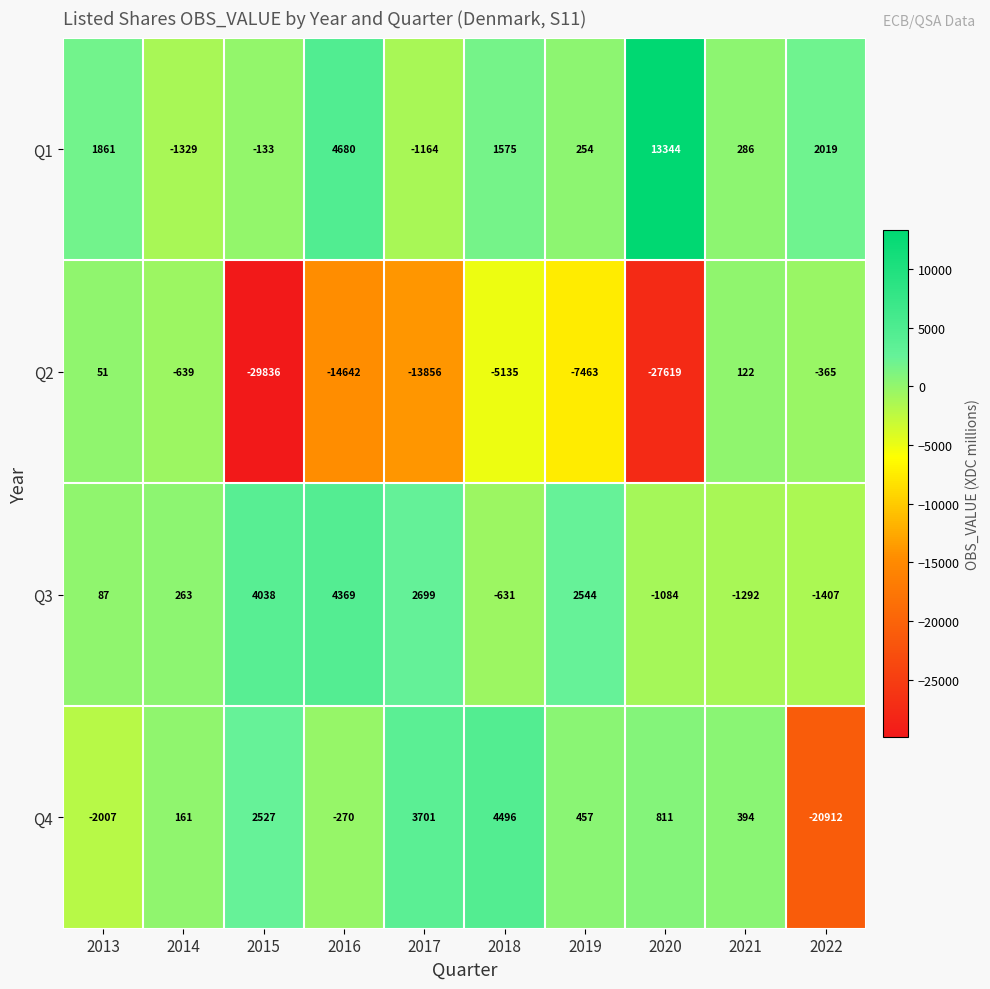

What is the difference between the second highest and second lowest values in the Q4 series?

5708